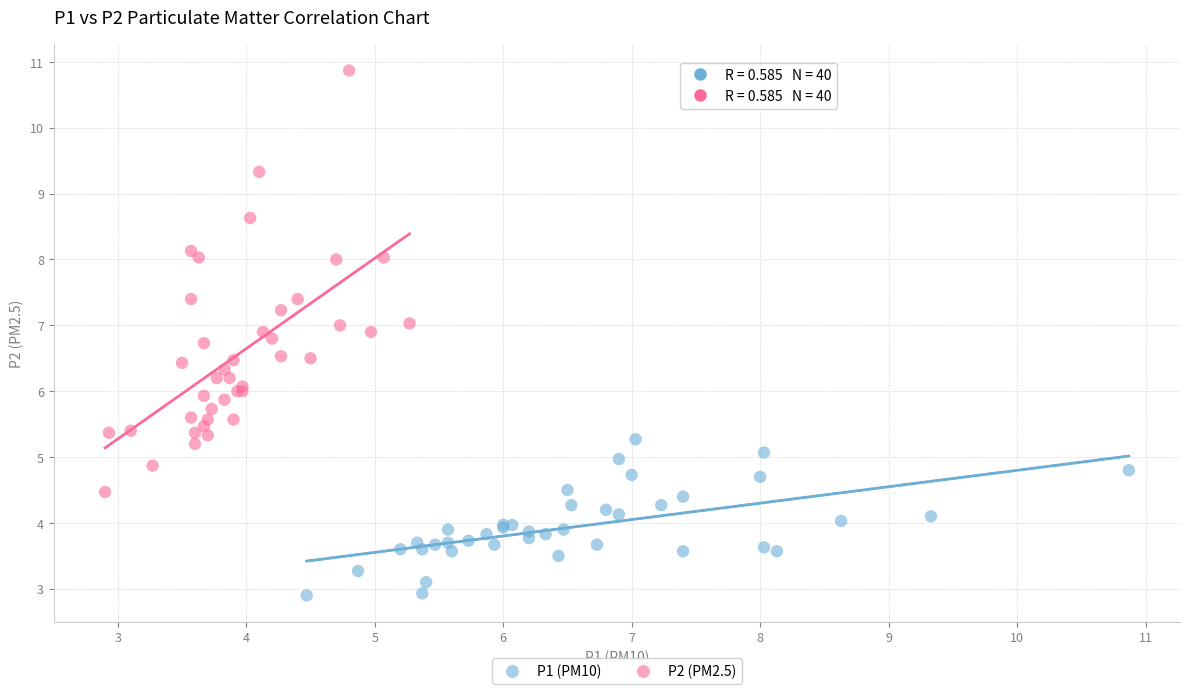

Which series has the largest Y range (max minus min)?

P2 (PM2.5)